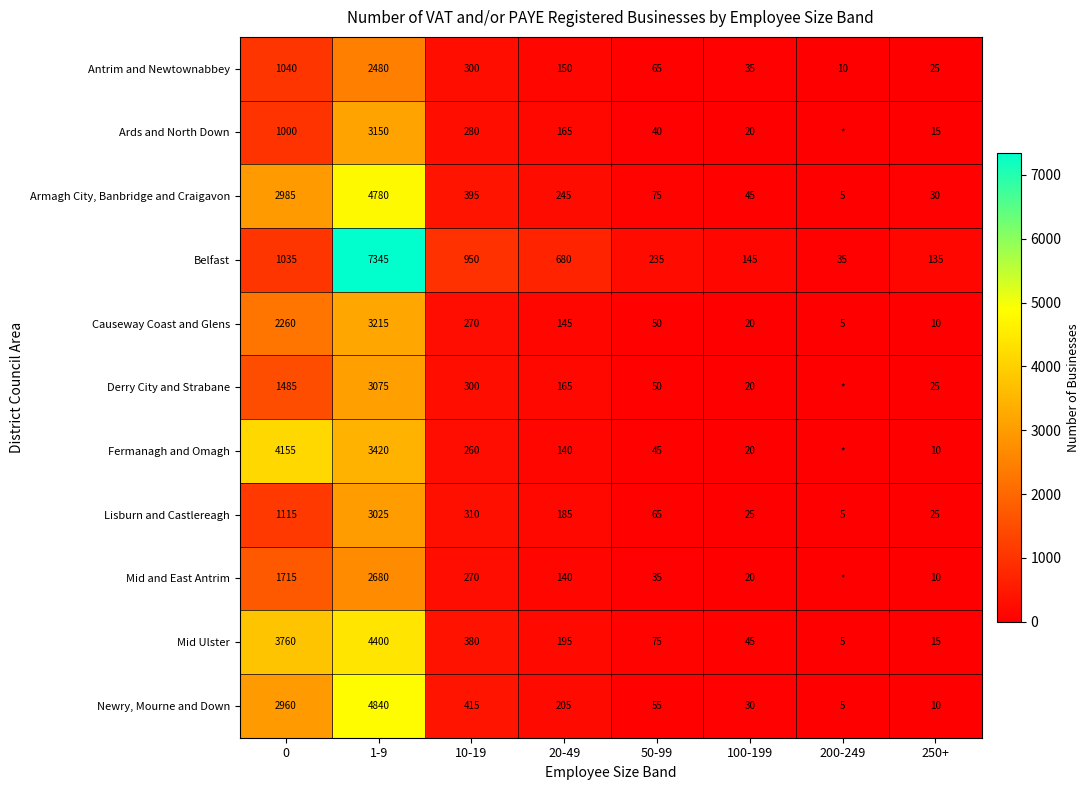

At how many categories does at least one series exceed 5576?

1